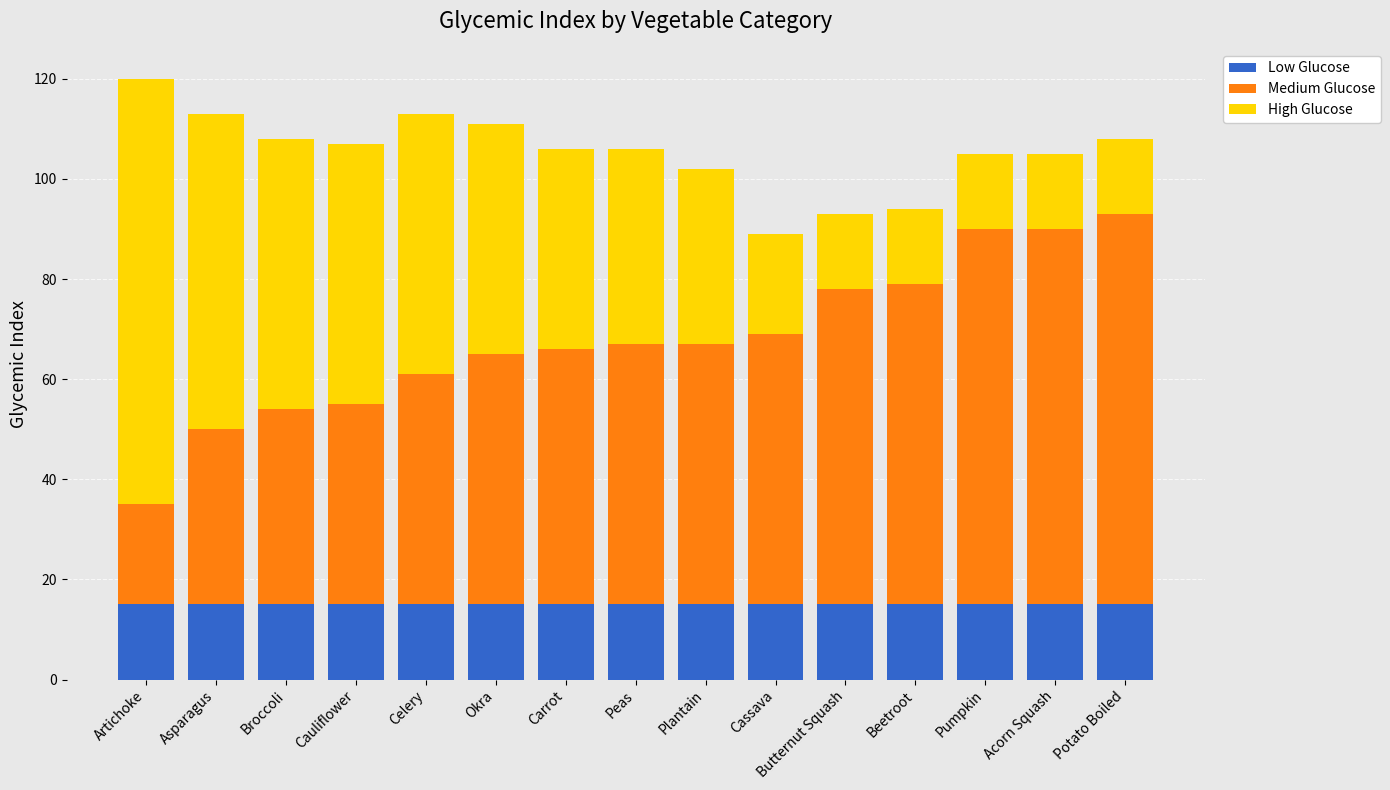

What is the sum of the Low Glucose values at Pumpkin and Carrot?

30